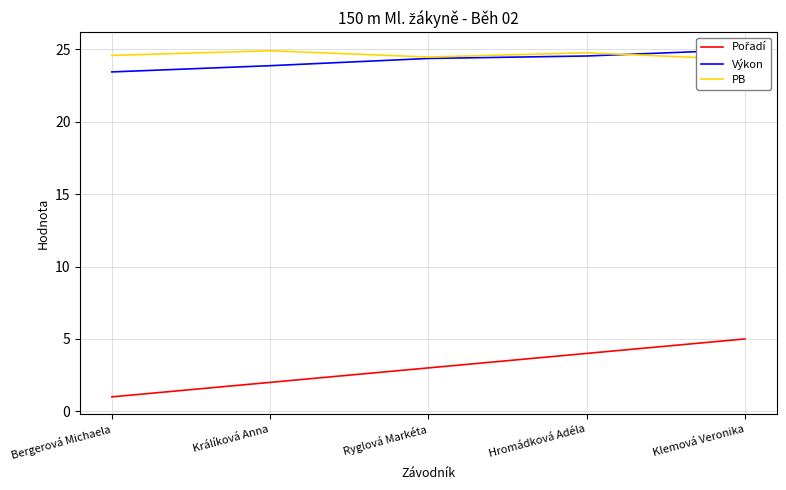

True or false: PB and Pořadí intersect in this chart.

False